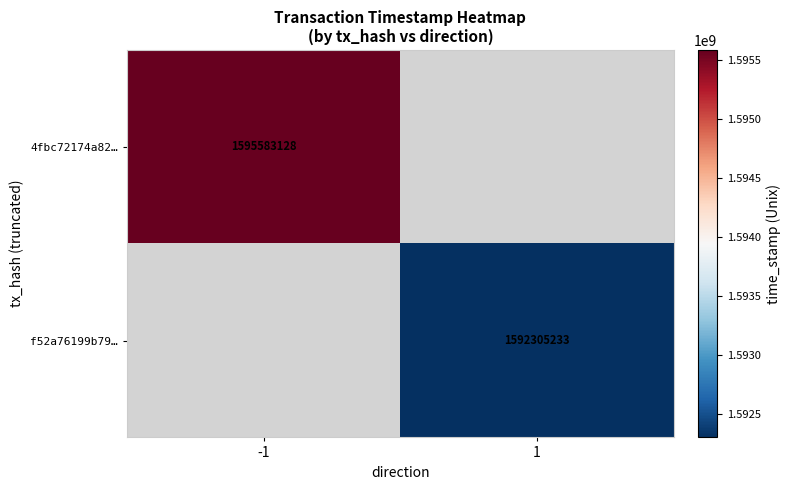

The f52a76199b79… series shows 1073117496.2 at 1. True or false?

False